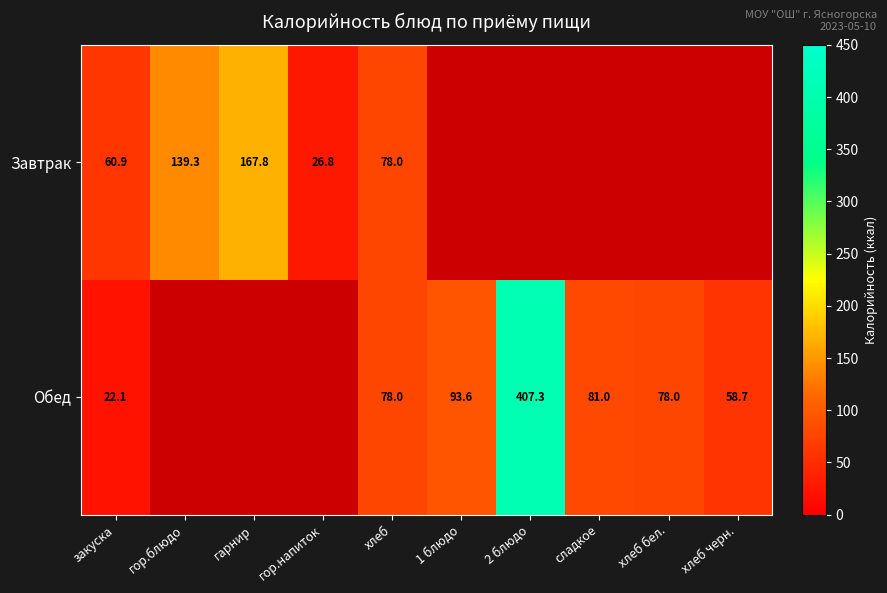

True or false: Завтрак has a value of 205.6 at гор.блюдо.

False